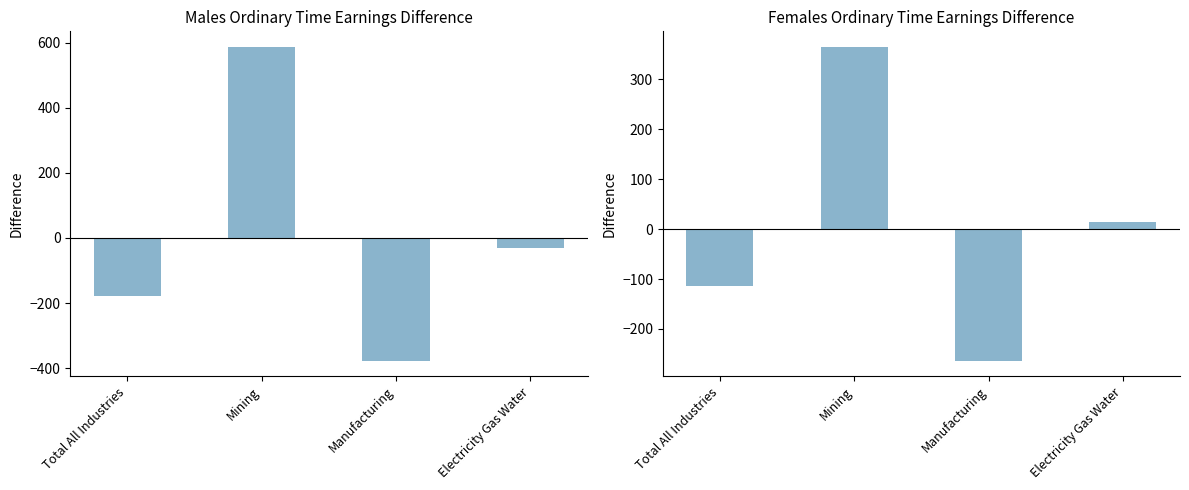

Is it true that Females Full Time Ordinary equals 13.5 at Electricity Gas Water?

True